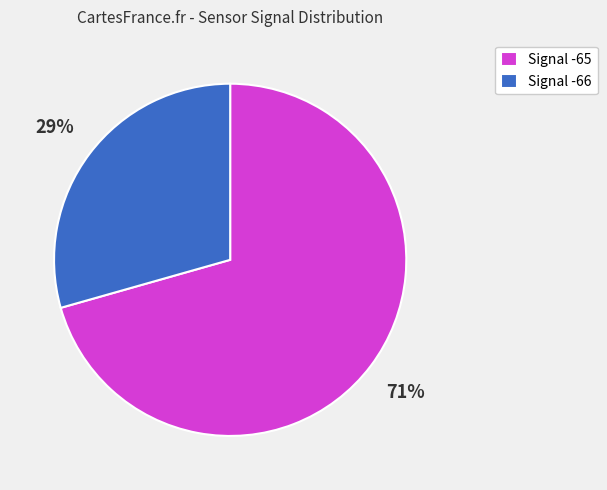

What percentage is the Signal -65 slice, to the nearest percent?

71%